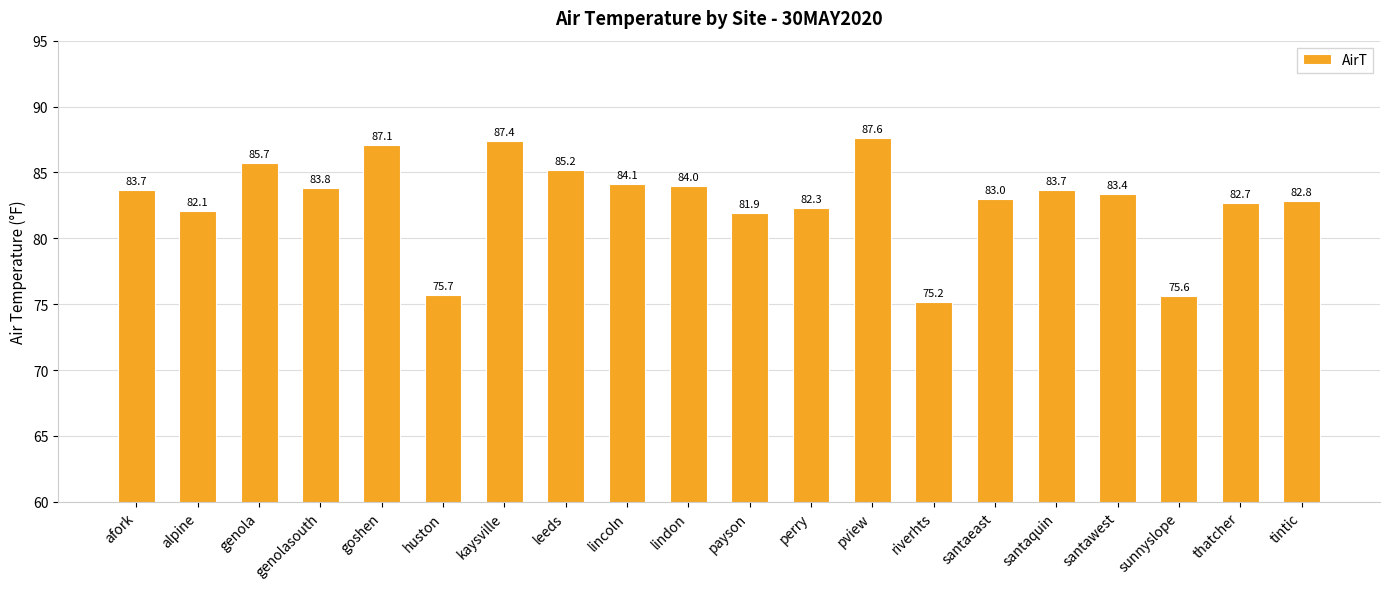

Is it true that the value at goshen is 87.1?

True